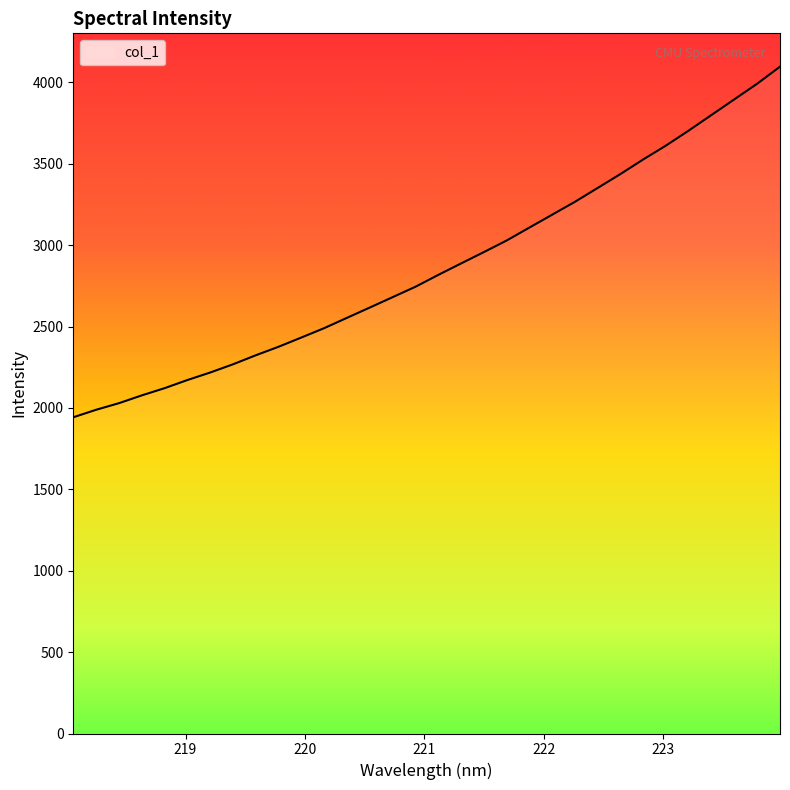

What is the difference between the maximum and minimum values?

2153.9